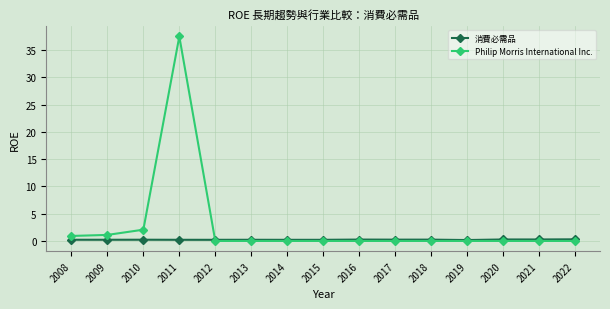

Which series has the largest range (max minus min)?

Philip Morris International Inc.